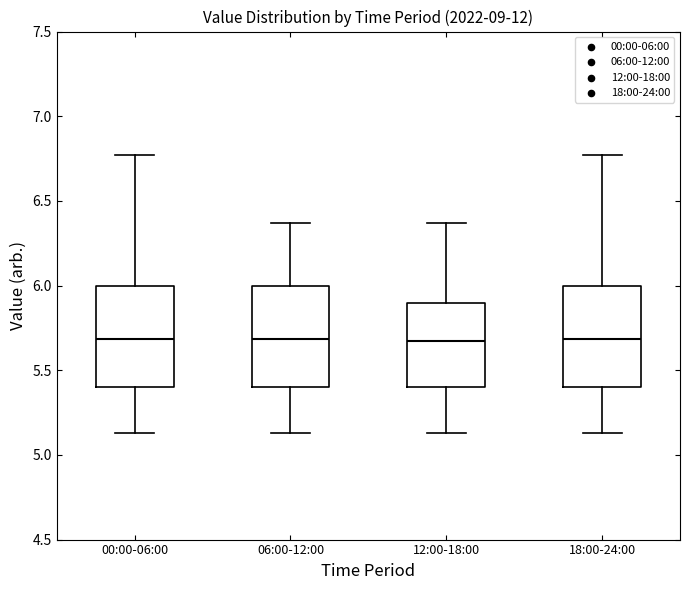

Where does the median line of the box for 18:00-24:00 sit on the y-axis? The values are not printed on the chart, so give them approximately, as read against the axis.

5.70